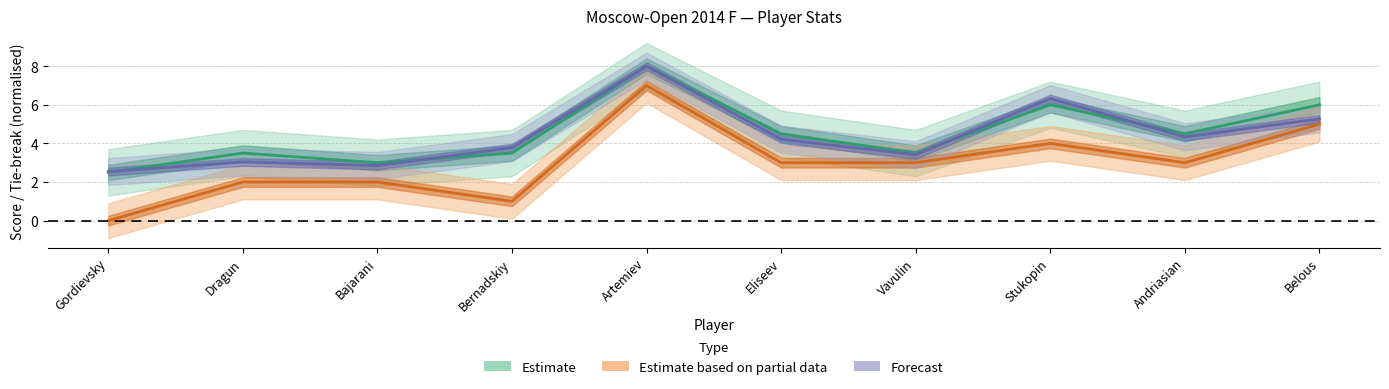

Reading left to right, transcribe all the data shown in this chart.

Points: 2.5	3.5	3.0	3.5	8.0	4.5	3.5	6.0	4.5	6.0
Доп2: 2.5	3.0	2.9	3.8	8.0	4.2	3.4	6.3	4.3	5.3
Доп3: 0.0	2.0	2.0	1.0	7.0	3.0	3.0	4.0	3.0	5.0